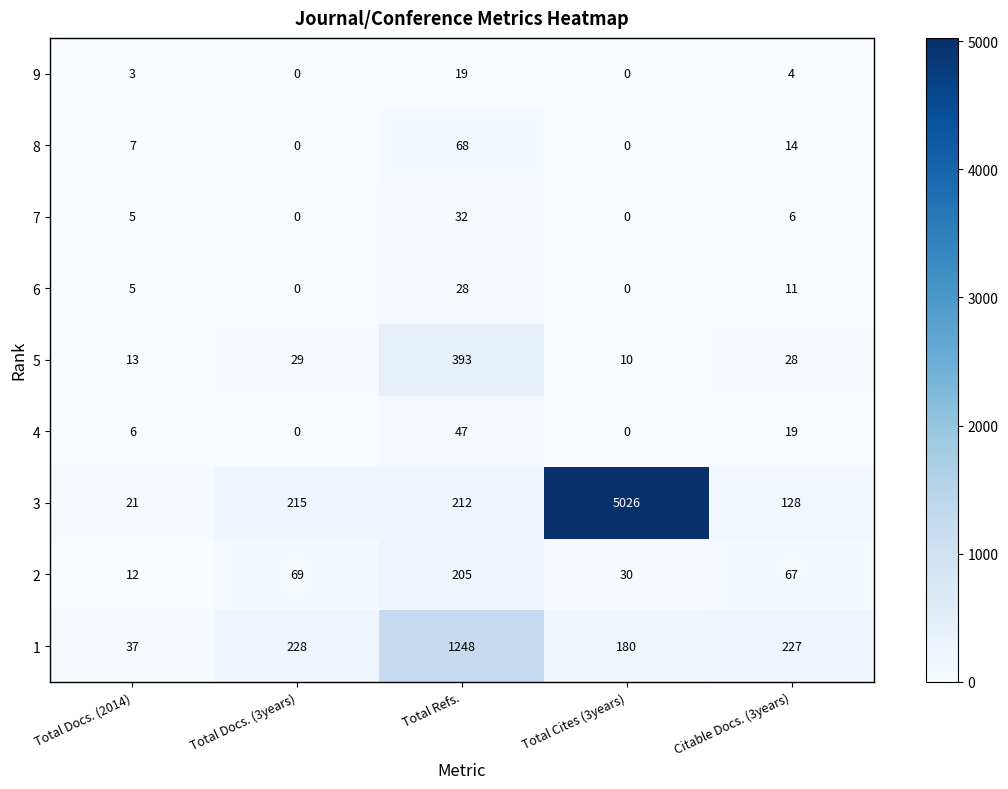

How many categories are shown in the chart?

5